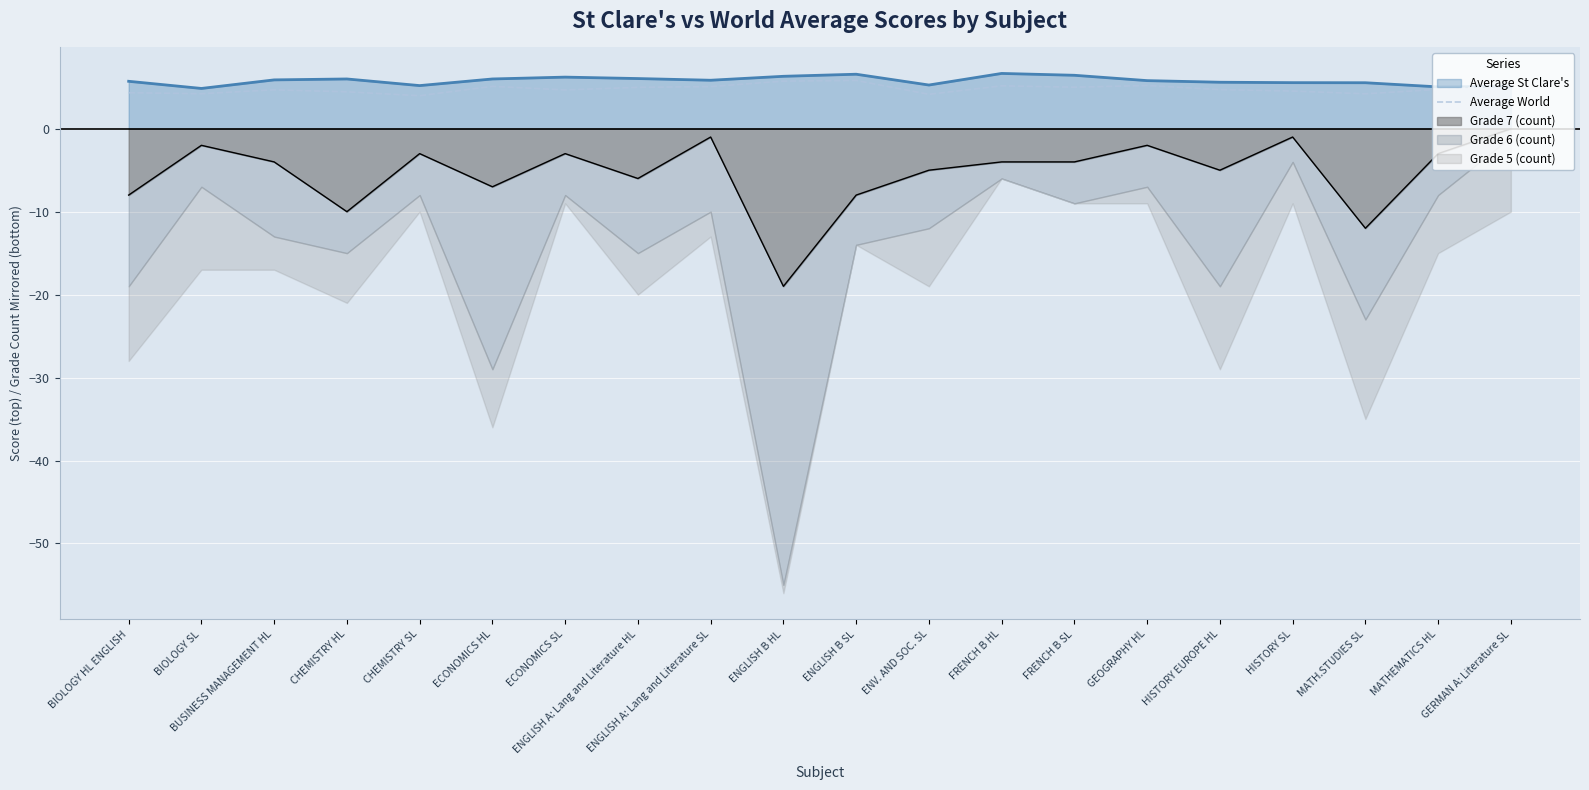

Where is the first local minimum?

BIOLOGY SL